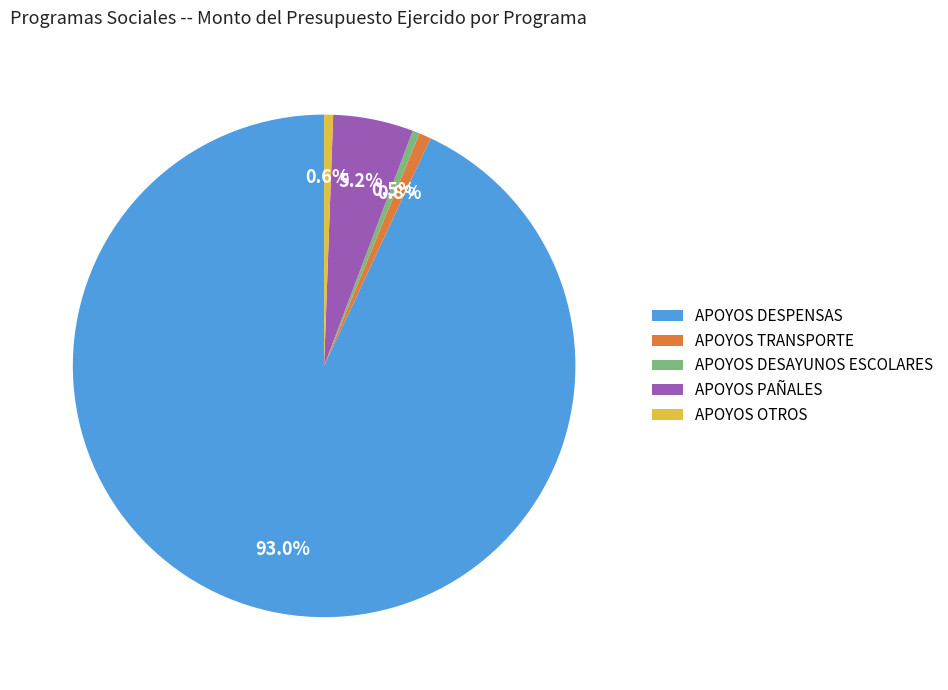

What is the majority slice?

APOYOS DESPENSAS